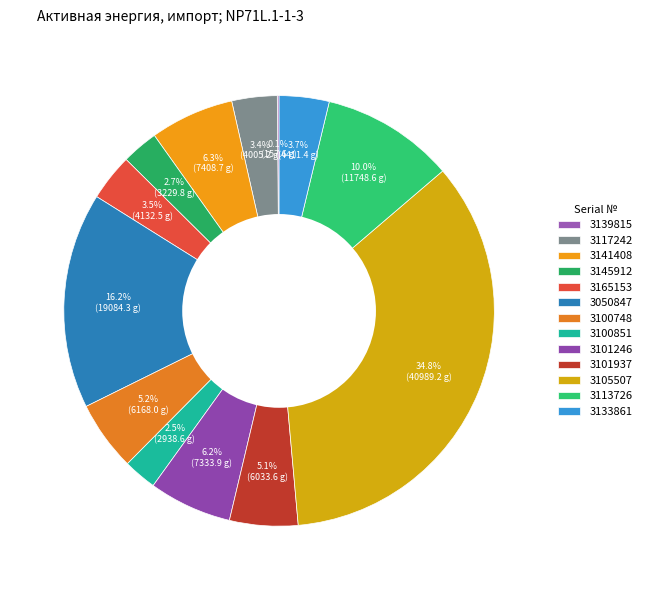

What portion of the pie excludes 3141408?

93.7%